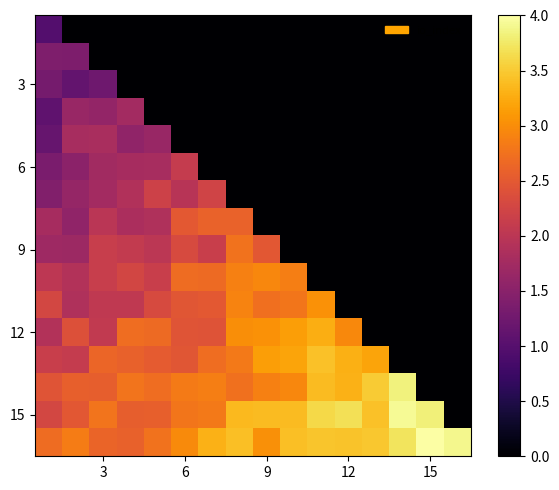

How many distinct data groups are displayed?

16